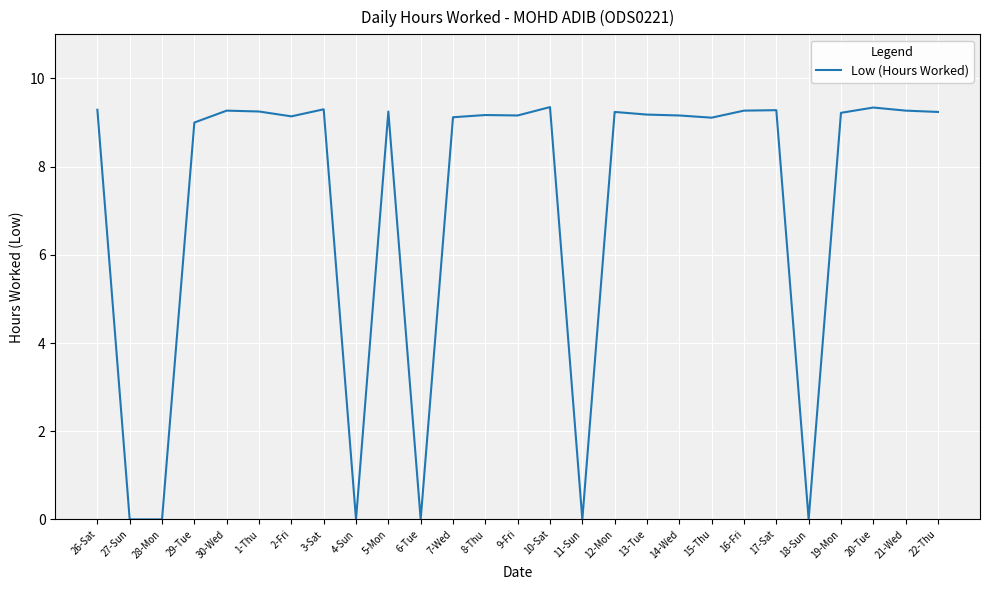

How many lines are shown in the chart?

1